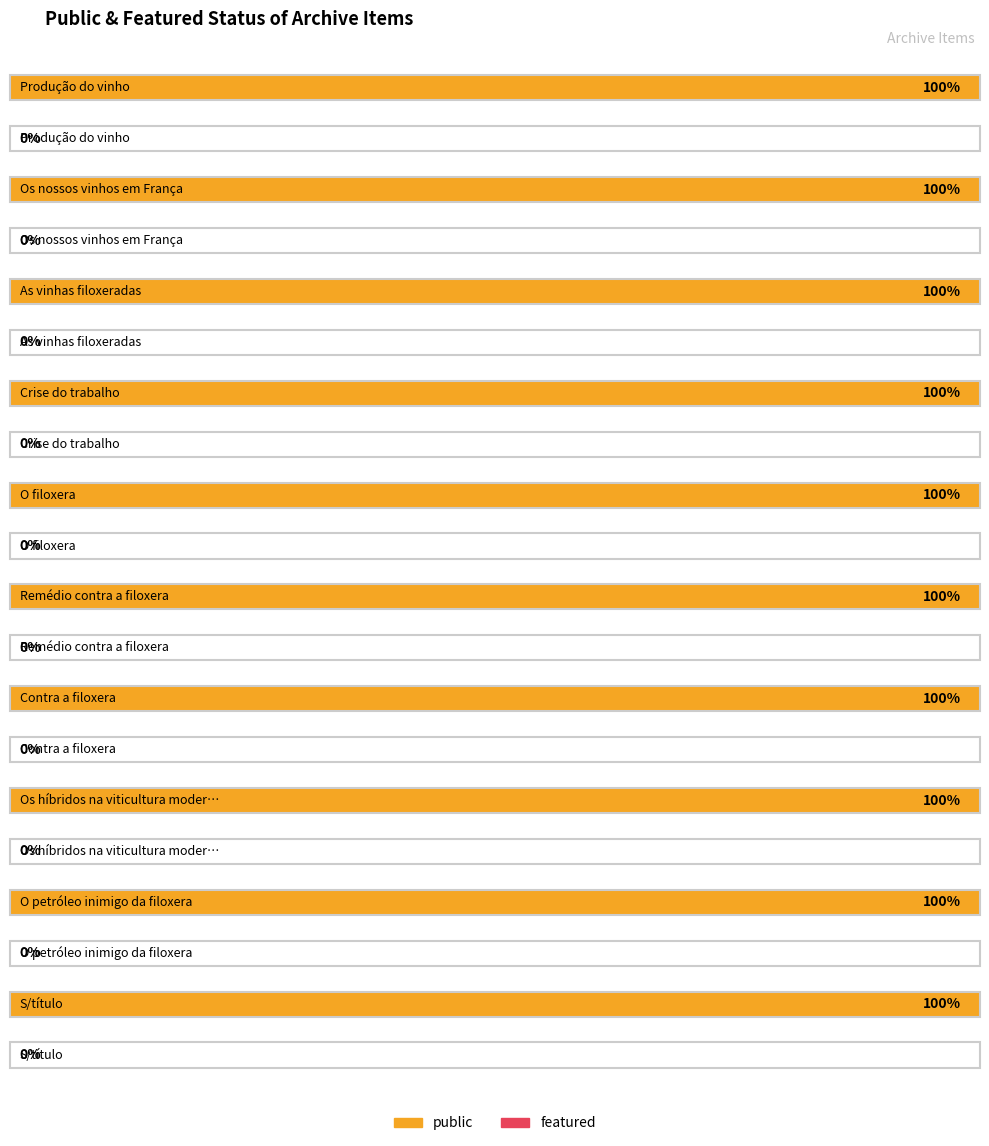

What are all the series names shown in the legend?

public, featured